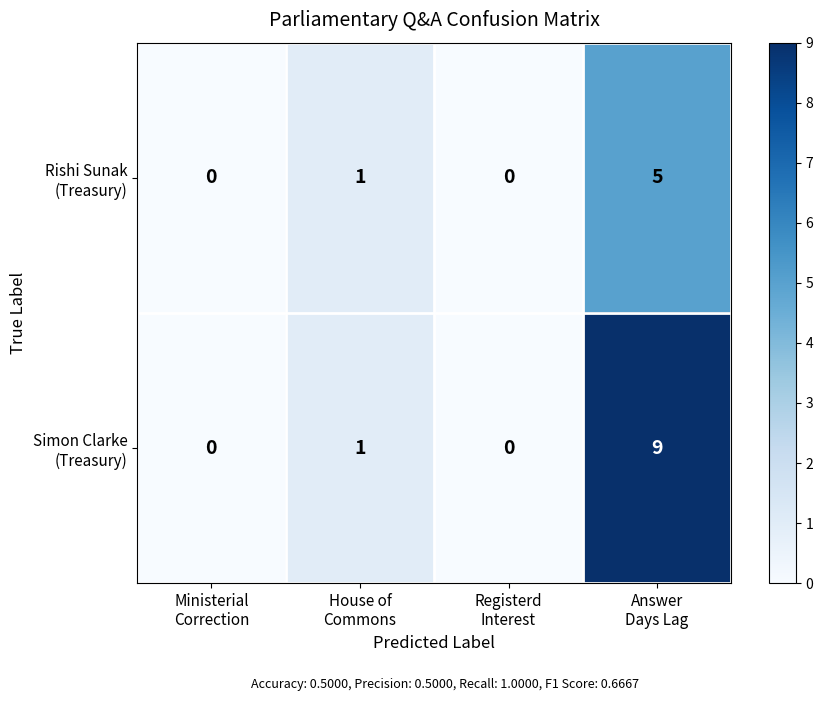

What is the greatest value displayed?

9